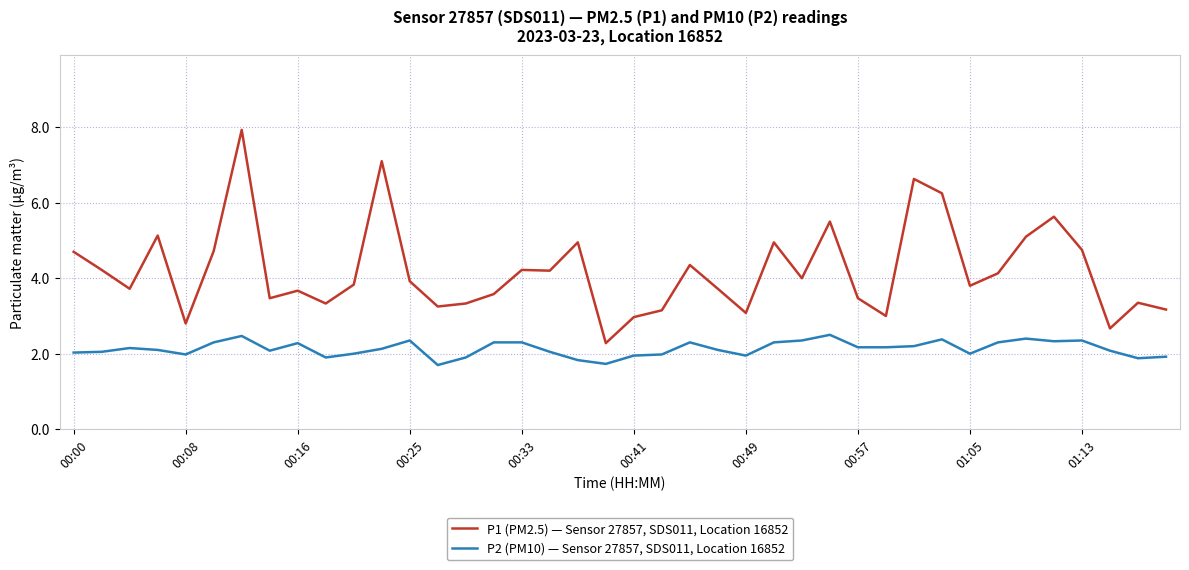

Rank the series by their maximum value, from lowest to highest.

P2 (PM10) — Sensor 27857, SDS011, Location 16852, P1 (PM2.5) — Sensor 27857, SDS011, Location 16852